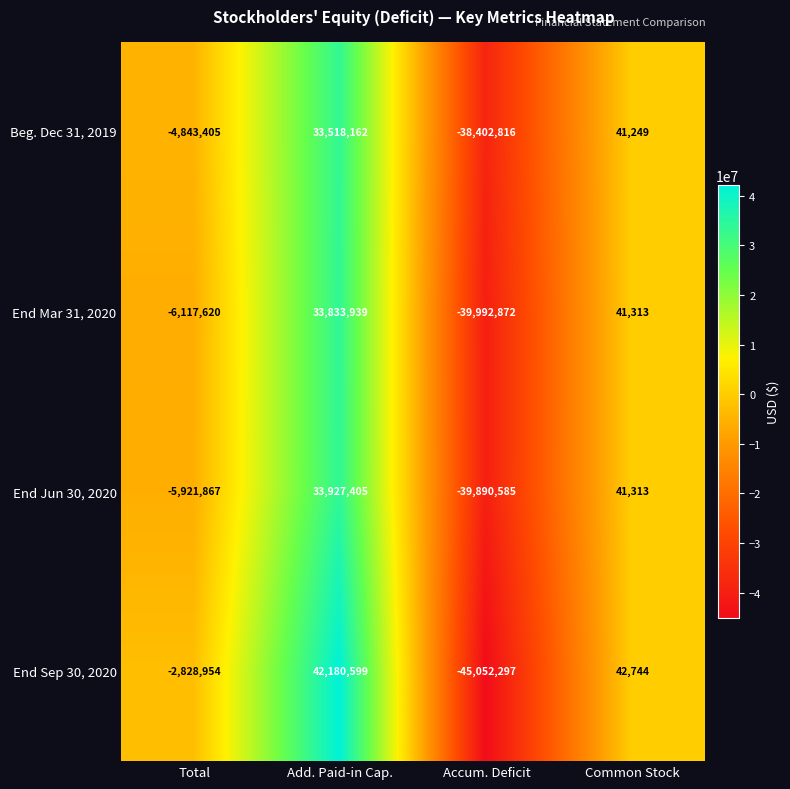

Which label corresponds to the smallest value in the chart?

Accum. Deficit